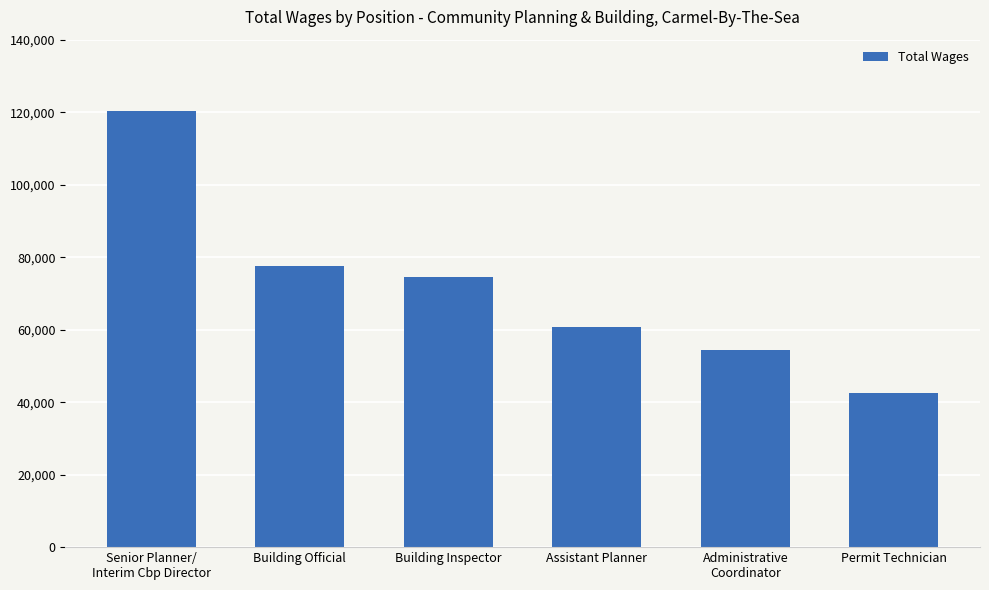

What position from the right is Permit Technician?

1